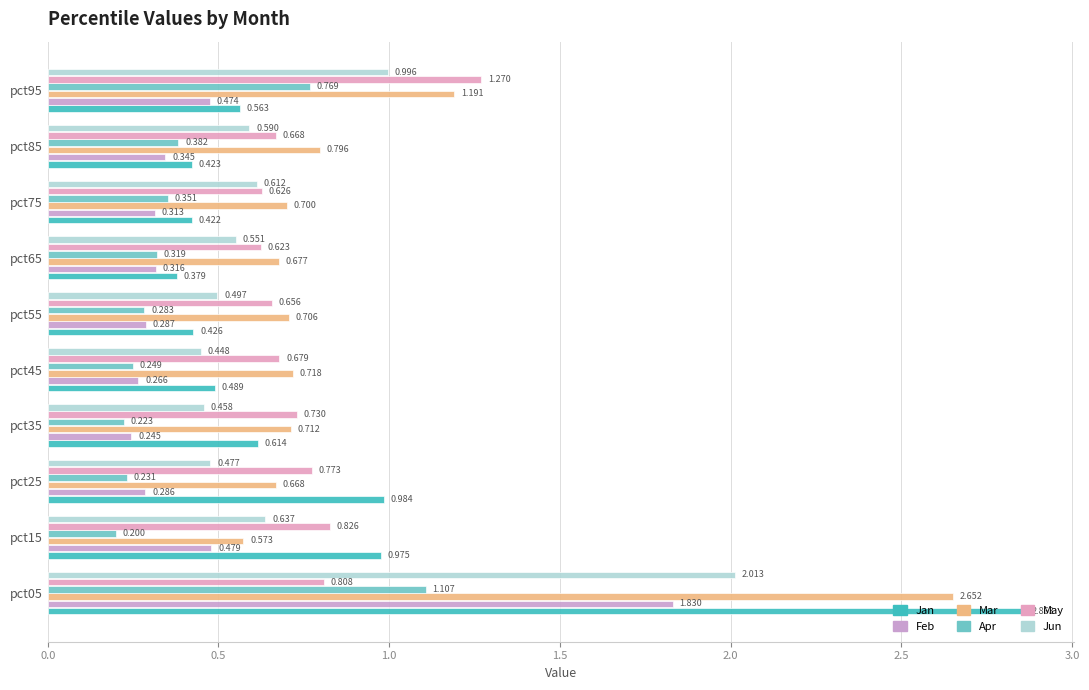

What is the minimum value shown in the chart?

0.2